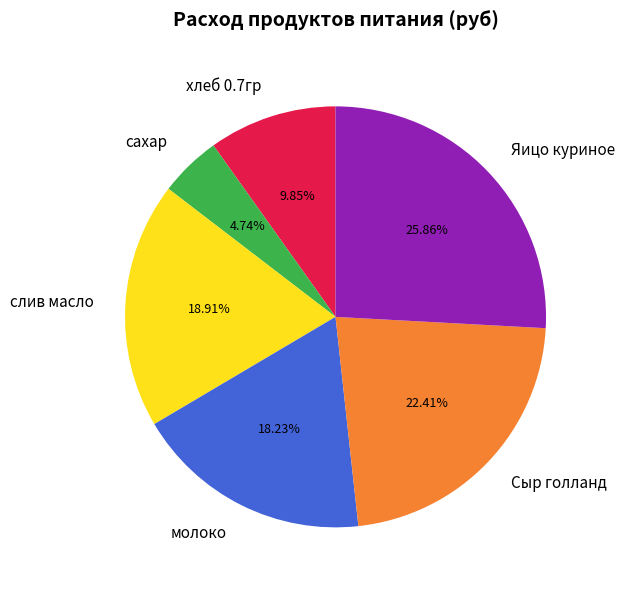

What percentage is the хлеб 0.7гр slice, to the nearest percent?

10%